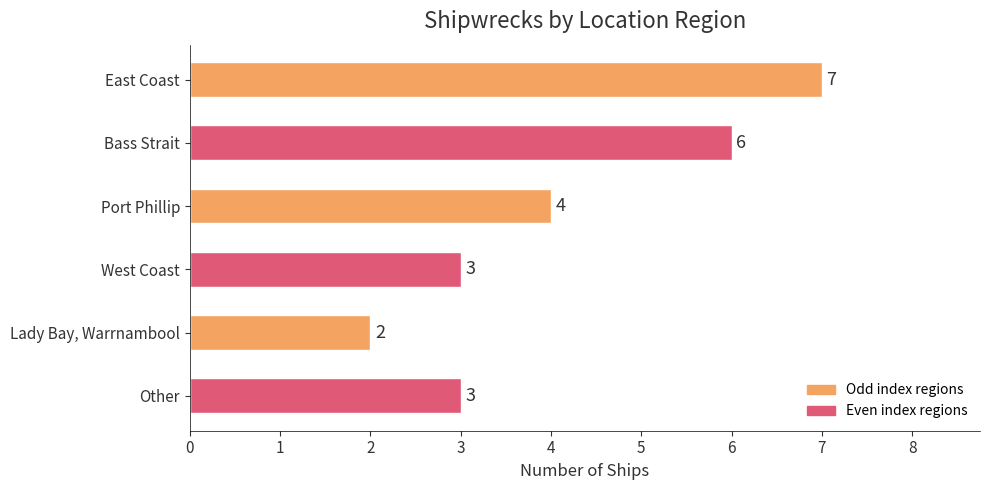

What is the greatest value displayed?

7